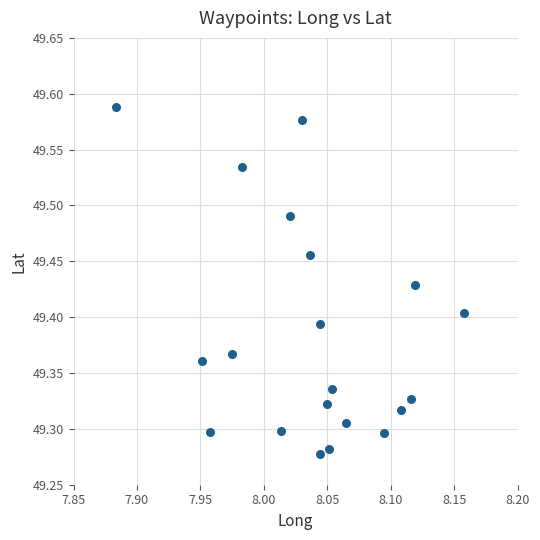

What is the range of Y values (max minus min)?

0.3